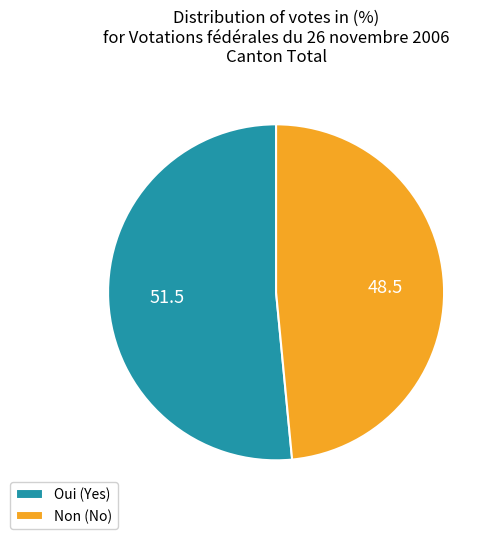

The Oui slice represents 65% of the pie. True or false?

False